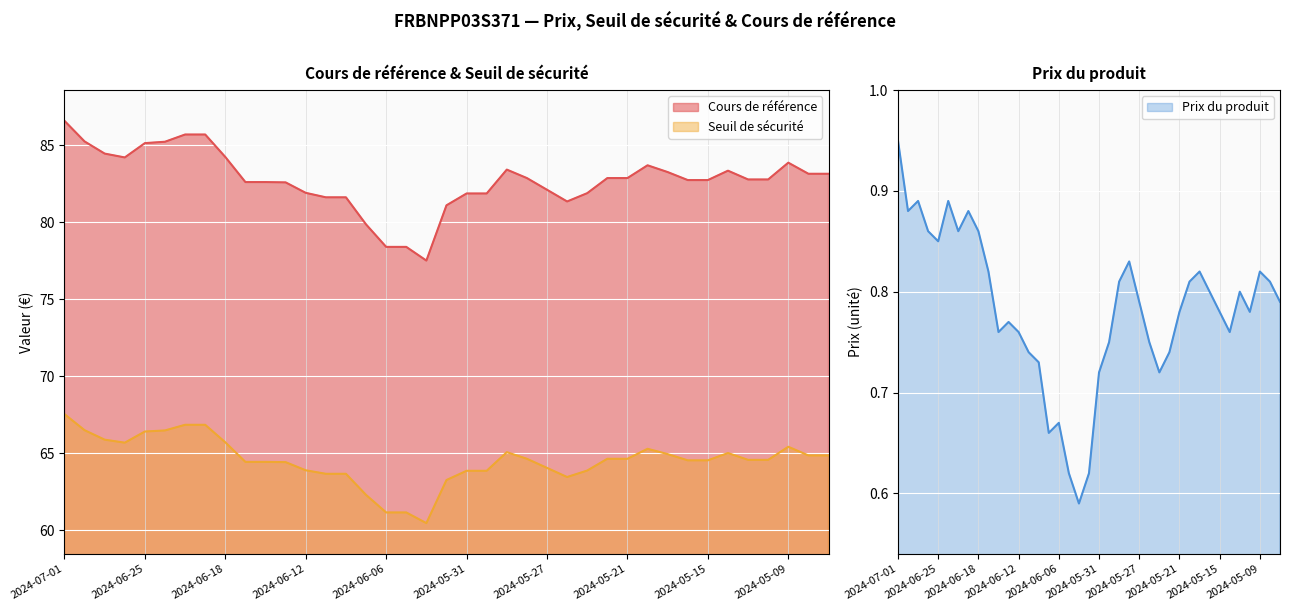

How many series are shown in this chart?

3